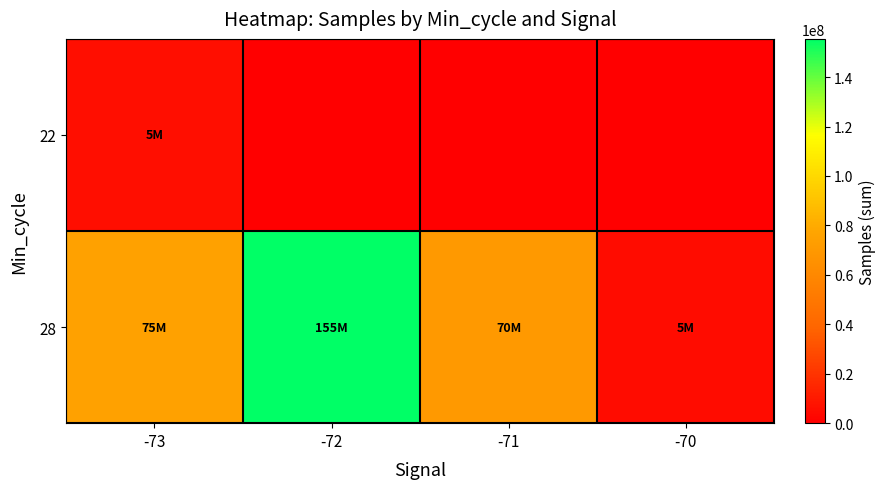

At which category is the sum across all series the highest?

-72